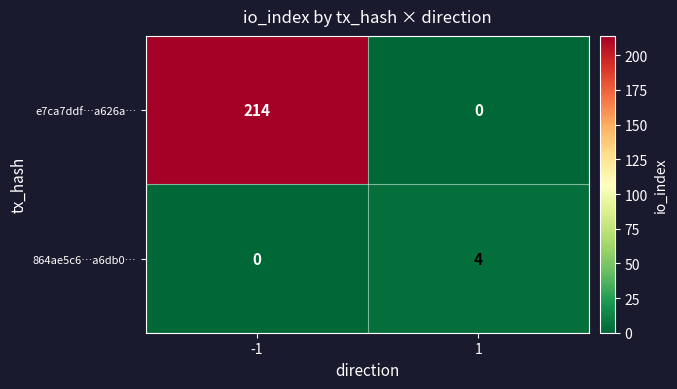

The value of 864ae5c6…a6db0… at 1 is 2. True or false?

False